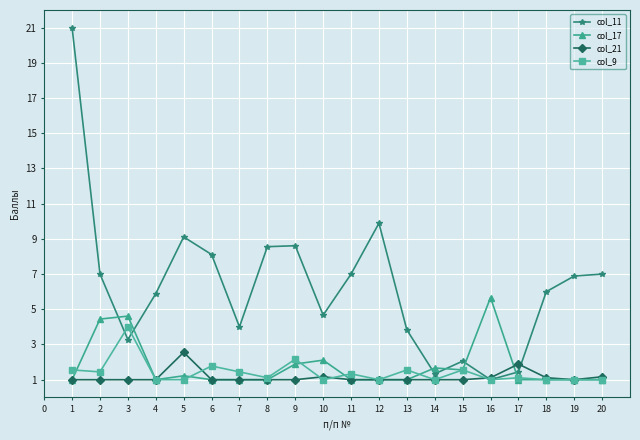

Is it true that col_21 equals 2.6 at 5?

True